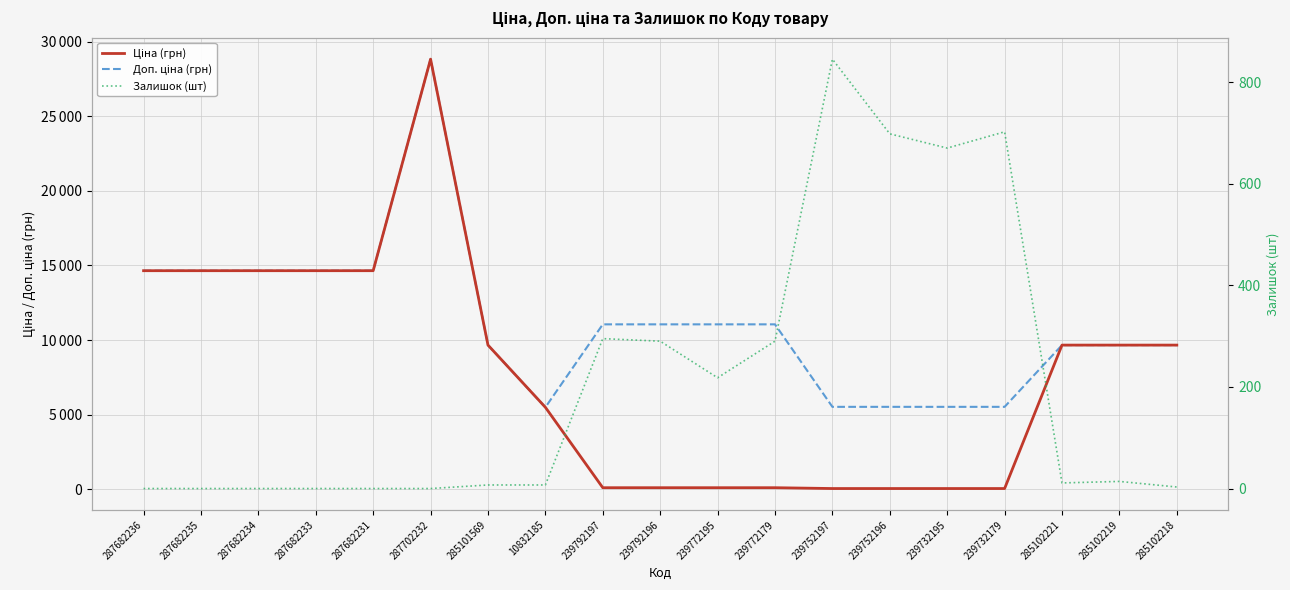

What is the total value across all series at 285102218?

19332.3